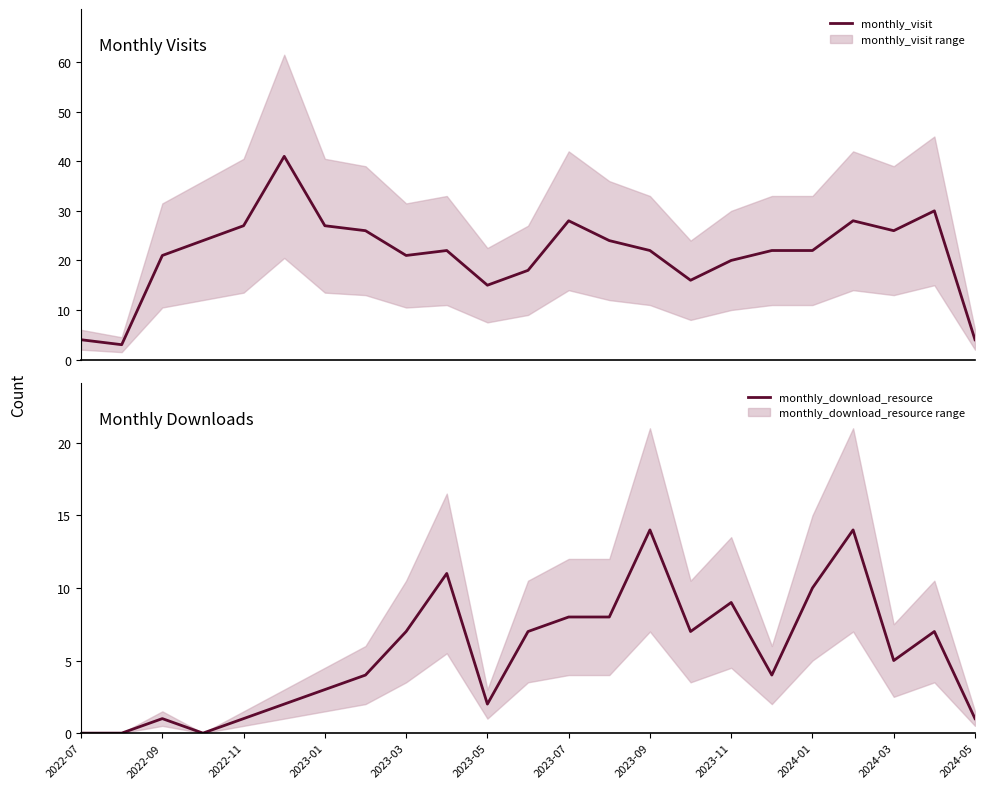

How many lines are shown in the chart?

2